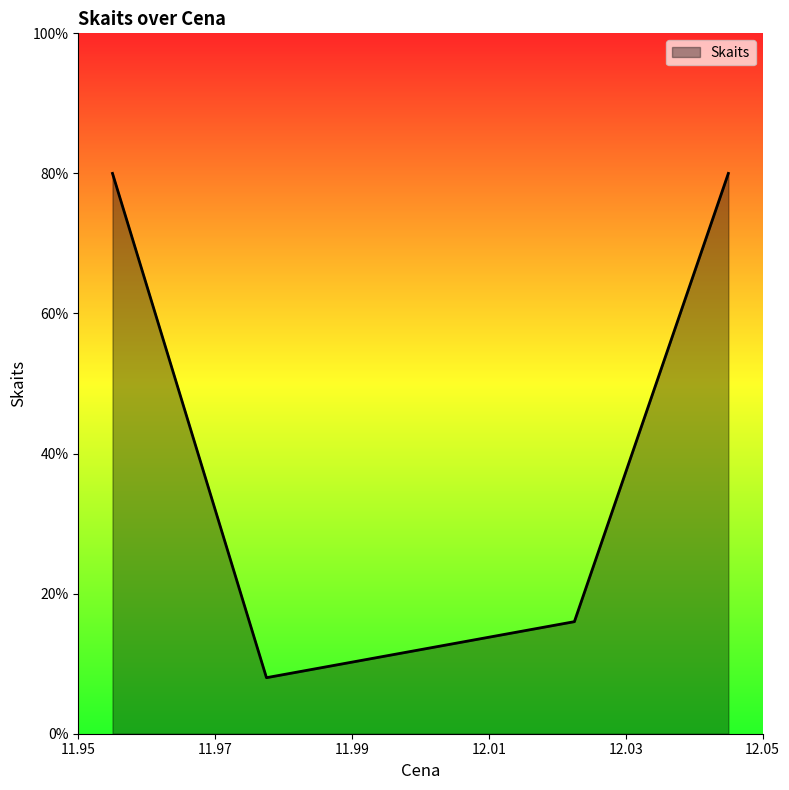

Reading left to right, list all the values displayed in this chart.

80	8	12	16	80